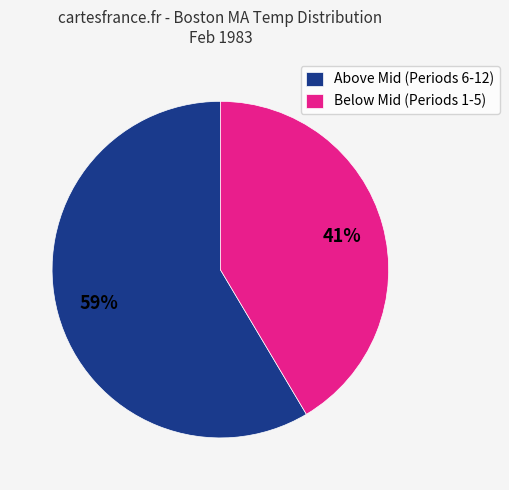

Which has a higher value, Below Mid (Periods 1-5) or Above Mid (Periods 6-12)?

Above Mid (Periods 6-12)